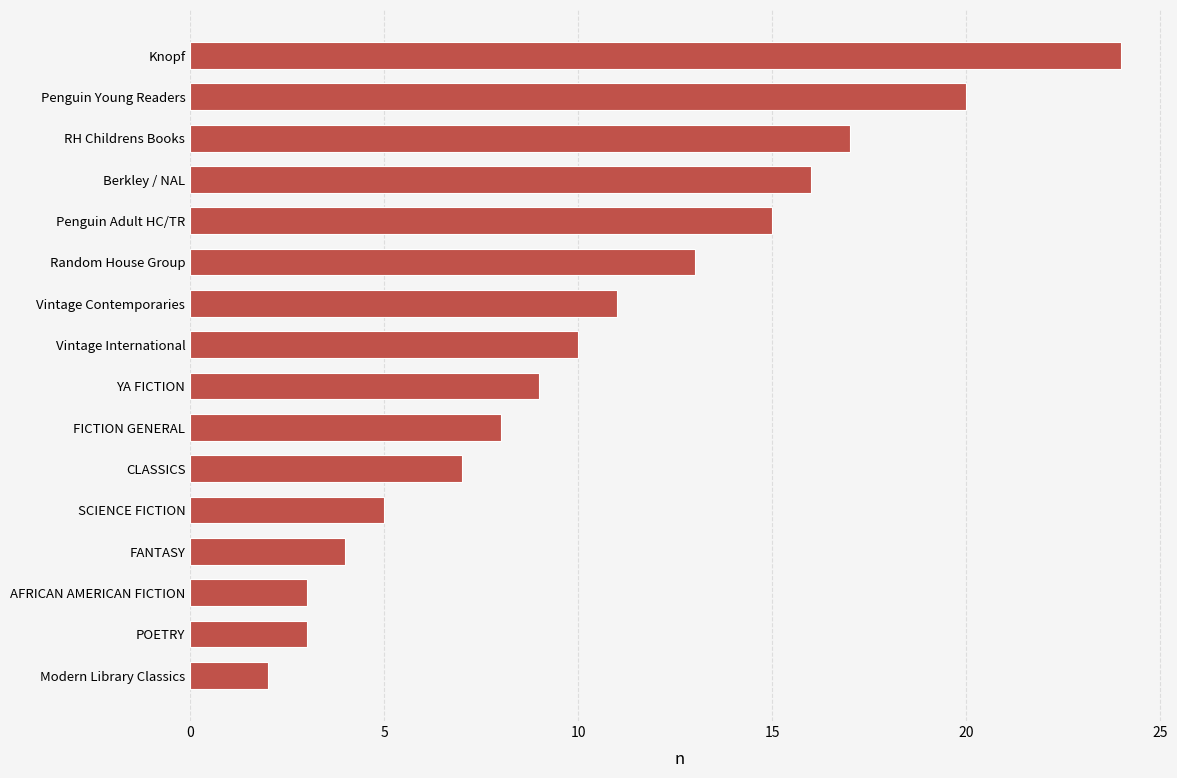

What value does the data have at POETRY?

3